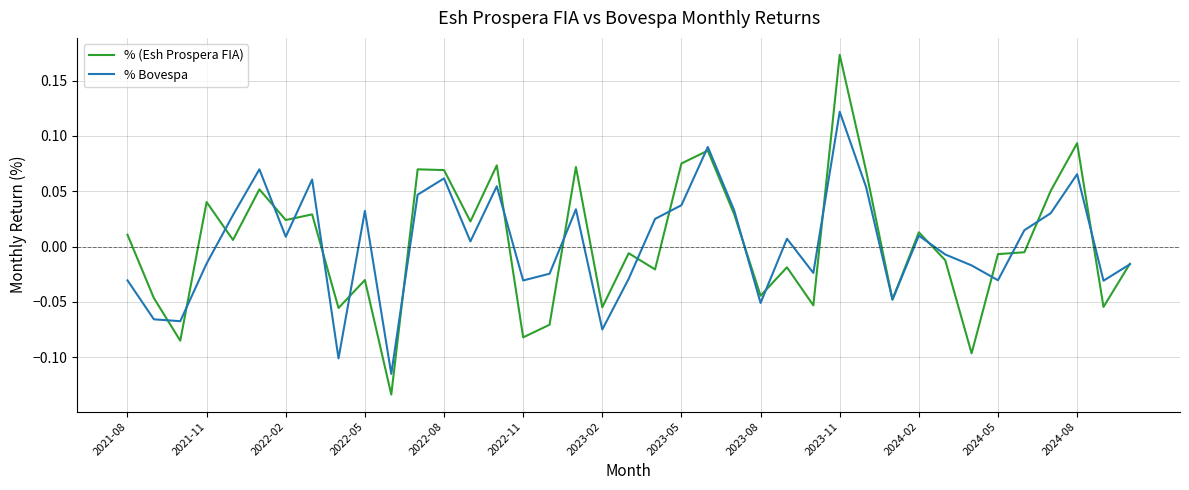

How many values in % (Esh Prospera FIA) are below zero?

20